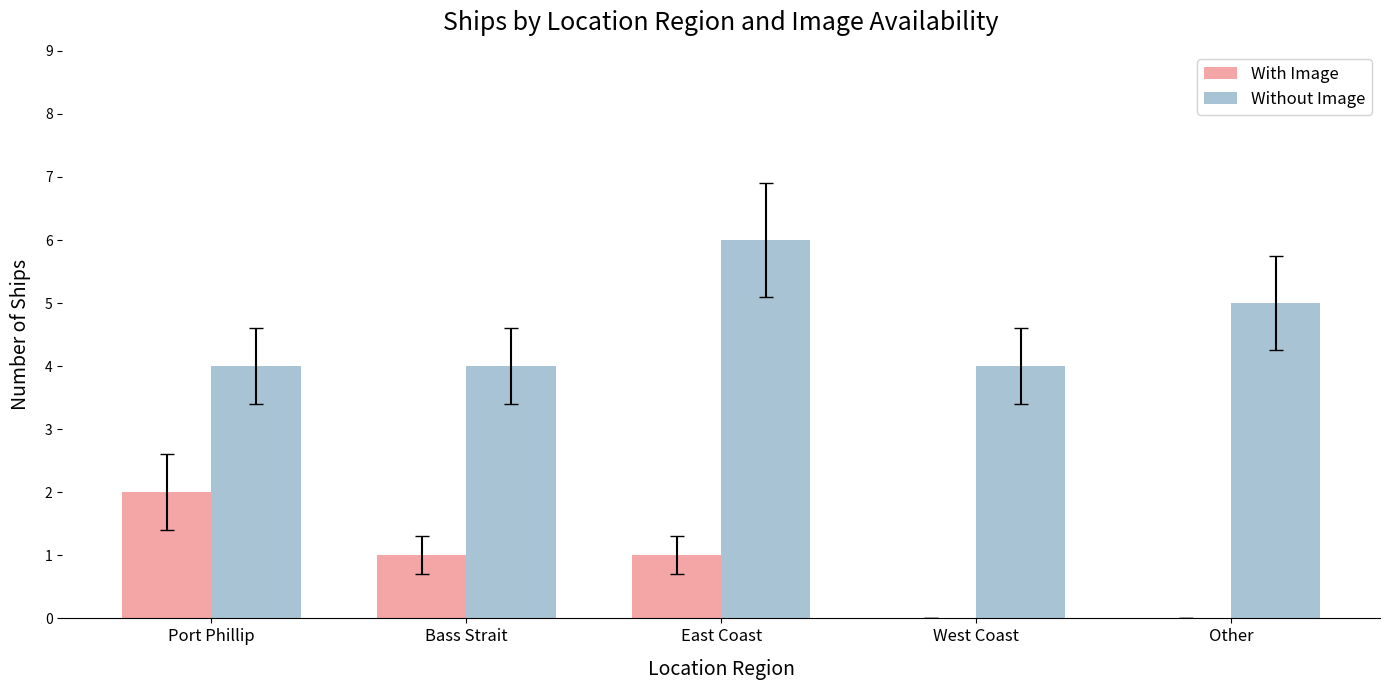

How many With Image values are between 0 and 1?

4